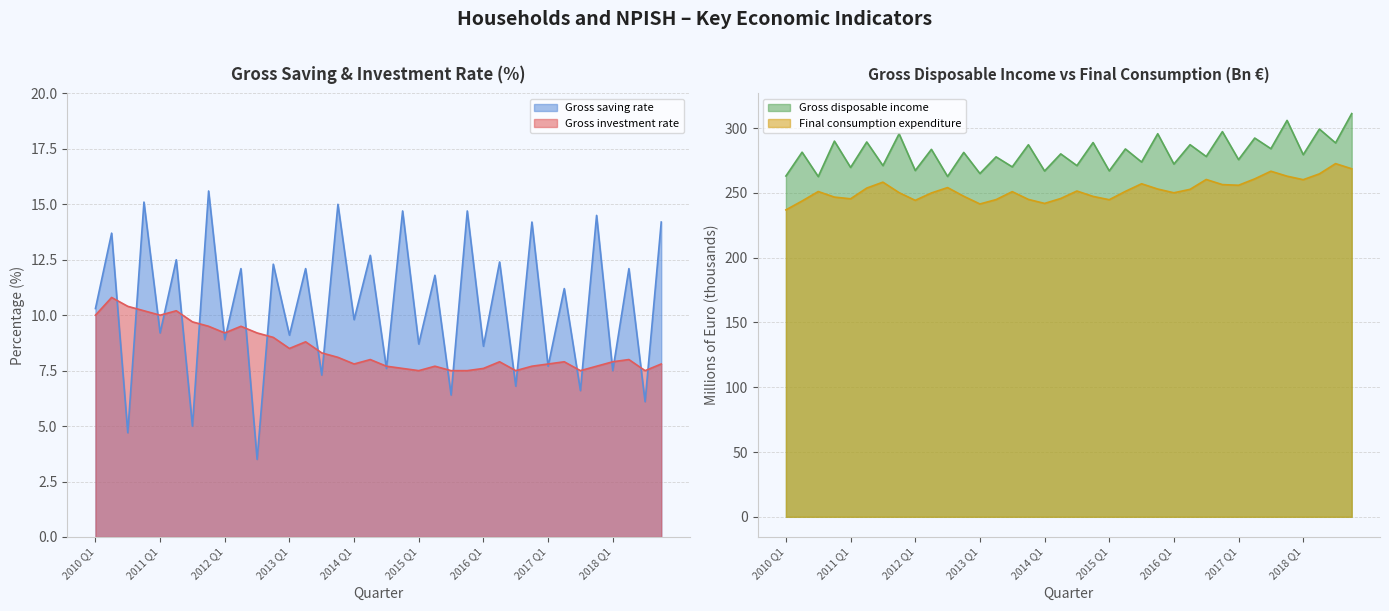

What is the label of the 15th point from the left?

2013 Q3